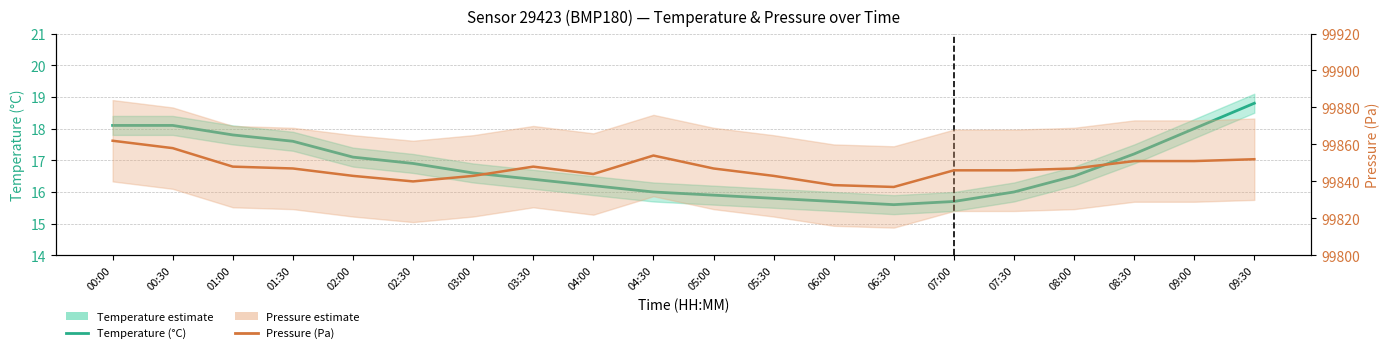

Reading left to right, what are all the values shown in this chart?

Temperature (°C): 00:00=18.1	00:30=18.1	01:00=17.8	01:30=17.6	02:00=17.1	02:30=16.9	03:00=16.6	03:30=16.4	04:00=16.2	04:30=16.0	05:00=15.9	05:30=15.8	06:00=15.7	06:30=15.6	07:00=15.7	07:30=16.0	08:00=16.5	08:30=17.2	09:00=18.0	09:30=18.8
Pressure (Pa): 00:00=99862.0	00:30=99858.0	01:00=99848.0	01:30=99847.0	02:00=99843.0	02:30=99840.0	03:00=99843.0	03:30=99848.0	04:00=99844.0	04:30=99854.0	05:00=99847.0	05:30=99843.0	06:00=99838.0	06:30=99837.0	07:00=99846.0	07:30=99846.0	08:00=99847.0	08:30=99851.0	09:00=99851.0	09:30=99852.0